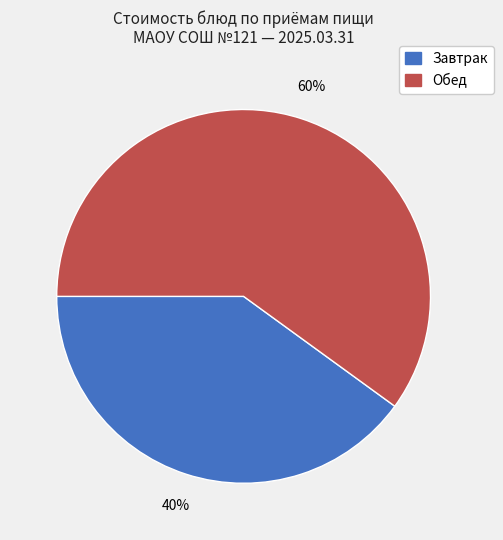

To the nearest percent, what is the average slice percentage?

50%